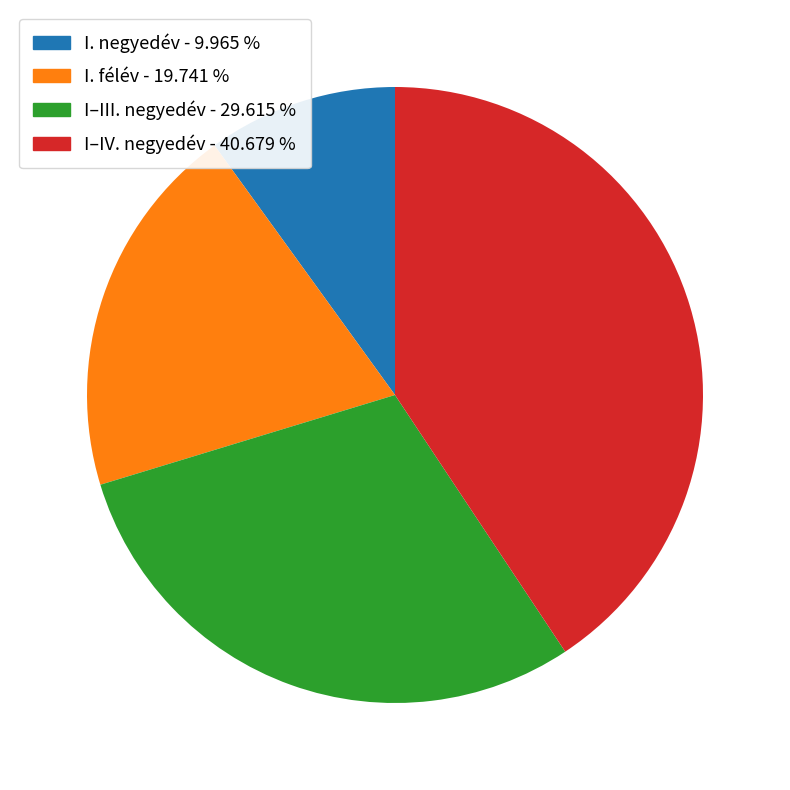

How many segments does this pie chart have?

4